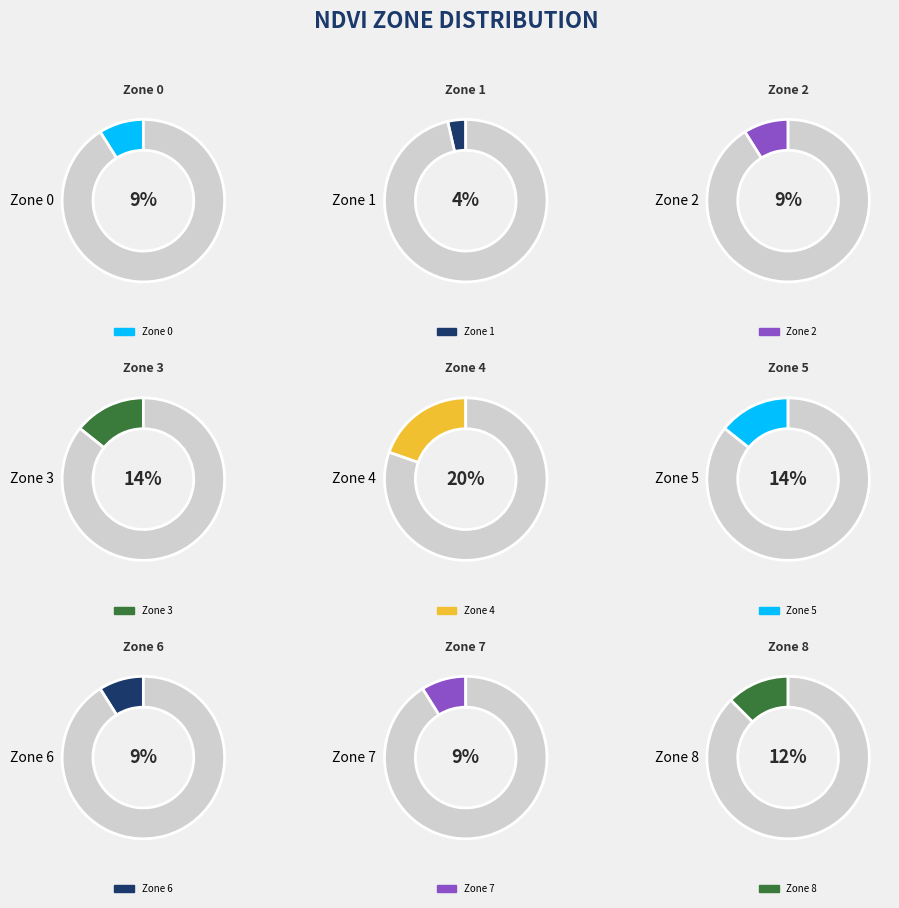

How many segments does this pie chart have?

9